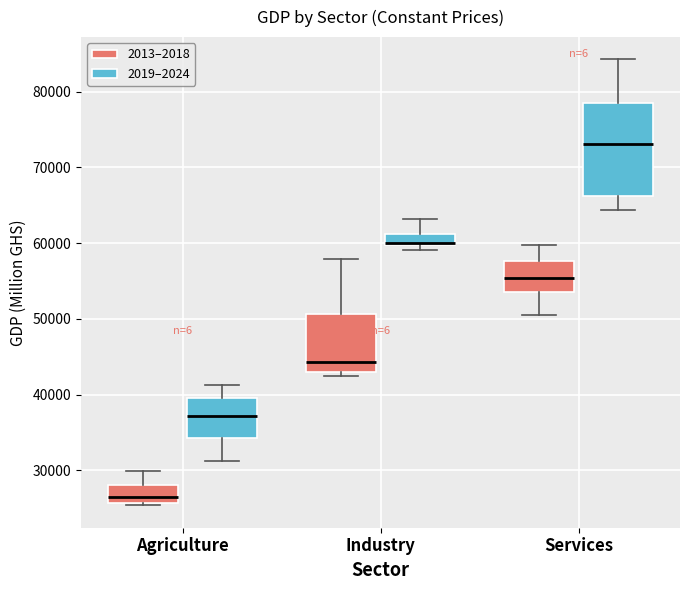

Where is the lower edge of the box for Agriculture (2019–2024) on the y-axis? The values are not printed on the chart, so give them approximately, as read against the axis.

34000